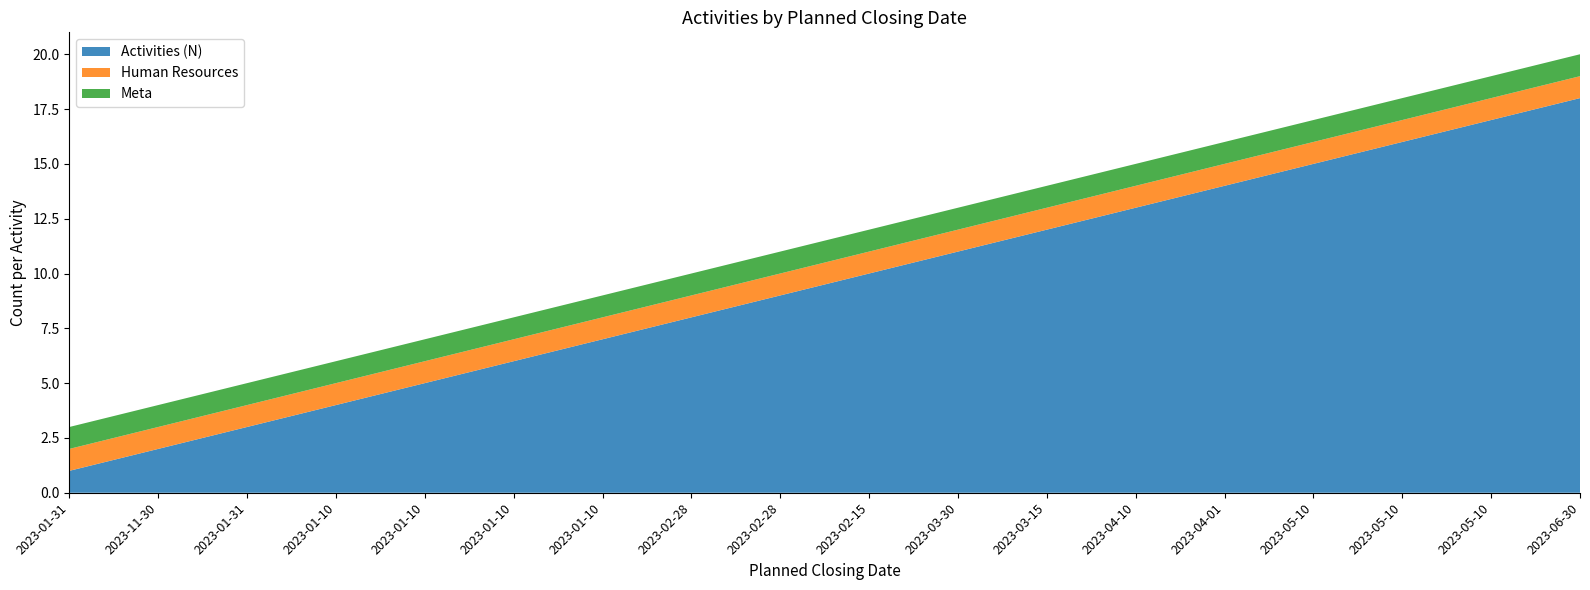

Reading right to left, what are all the values shown in this chart?

Activities (N): 2023-06-30=18	2023-05-10=17	2023-05-10=16	2023-05-10=15	2023-04-01=14	2023-04-10=13	2023-03-15=12	2023-03-30=11	2023-02-15=10	2023-02-28=9	2023-02-28=8	2023-01-10=7	2023-01-10=6	2023-01-10=5	2023-01-10=4	2023-01-31=3	2023-11-30=2	2023-01-31=1
Human Resources: 2023-06-30=1	2023-05-10=1	2023-05-10=1	2023-05-10=1	2023-04-01=1	2023-04-10=1	2023-03-15=1	2023-03-30=1	2023-02-15=1	2023-02-28=1	2023-02-28=1	2023-01-10=1	2023-01-10=1	2023-01-10=1	2023-01-10=1	2023-01-31=1	2023-11-30=1	2023-01-31=1
Meta: 2023-06-30=1	2023-05-10=1	2023-05-10=1	2023-05-10=1	2023-04-01=1	2023-04-10=1	2023-03-15=1	2023-03-30=1	2023-02-15=1	2023-02-28=1	2023-02-28=1	2023-01-10=1	2023-01-10=1	2023-01-10=1	2023-01-10=1	2023-01-31=1	2023-11-30=1	2023-01-31=1